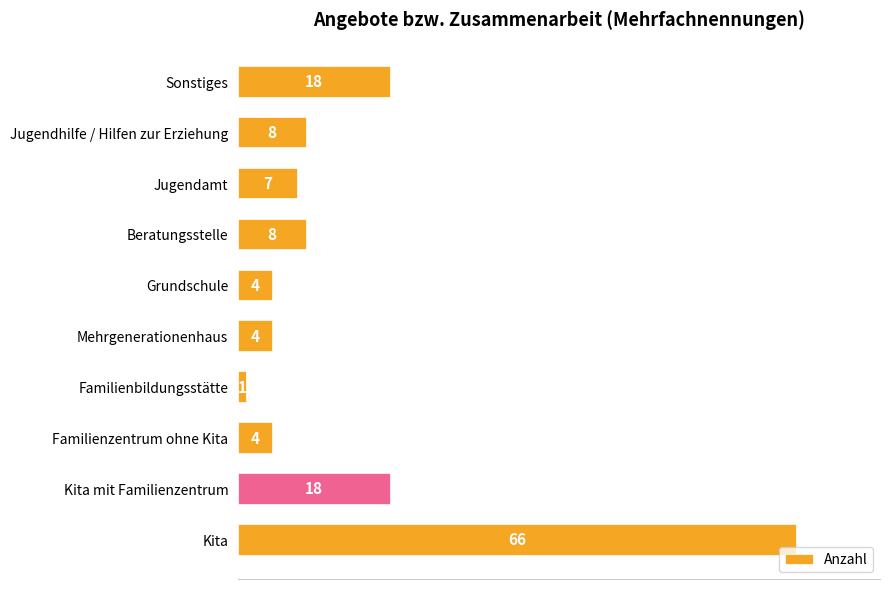

How many bars are there in total?

10